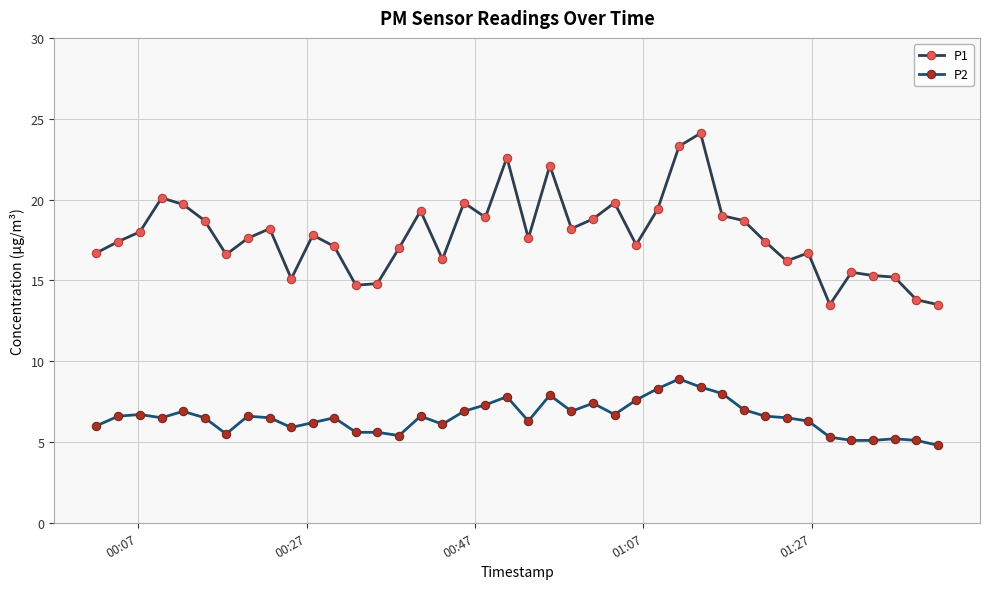

Rank the series by their average value, from highest to lowest.

P1, P2